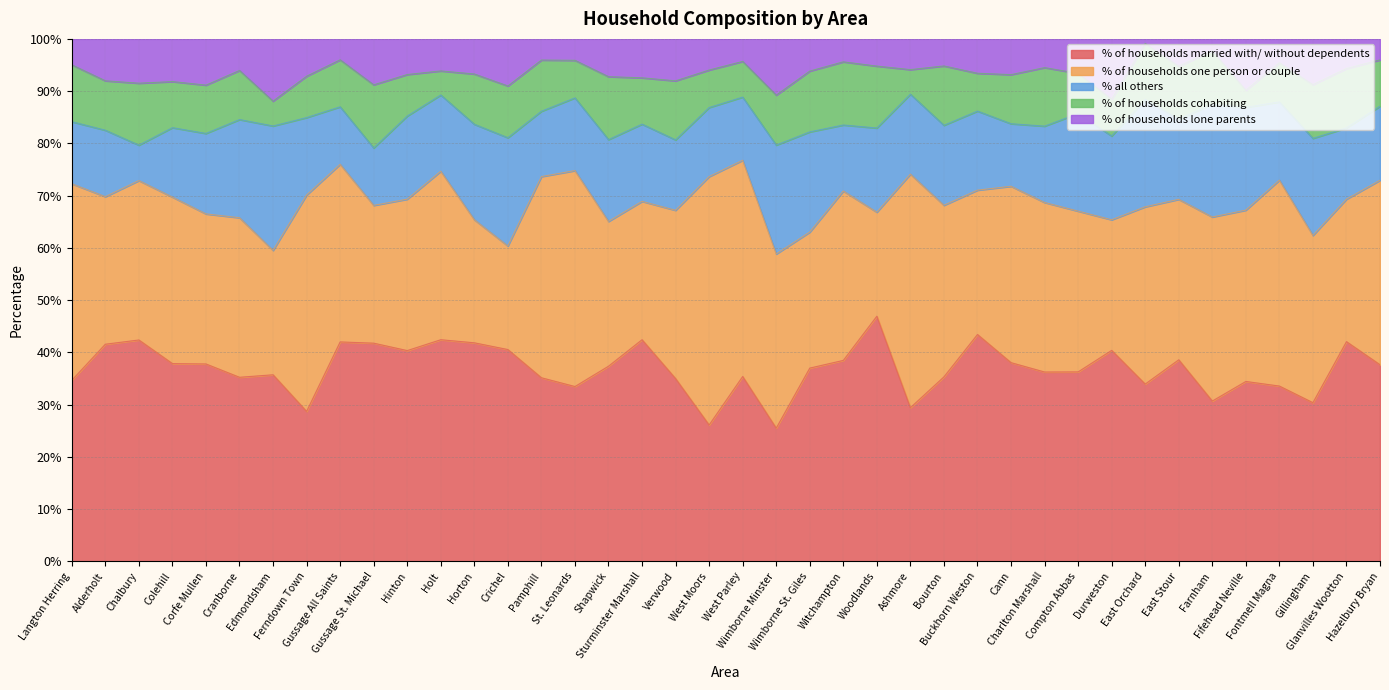

True or false: % of households one person or couple has a value of 7.3 at Gussage All Saints.

False